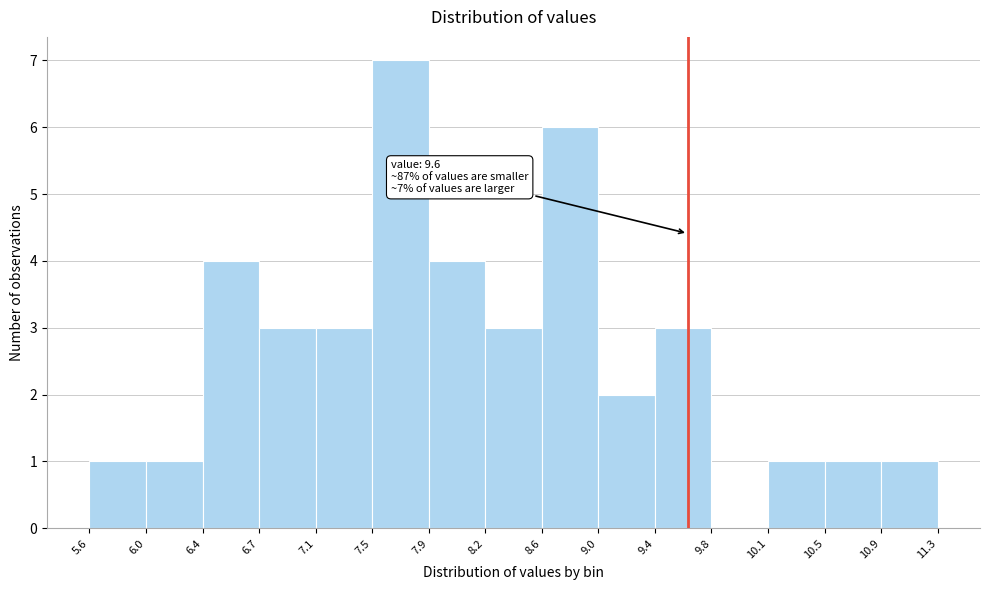

Over which range of the x-axis is the bar tallest?

7.5 to 7.9